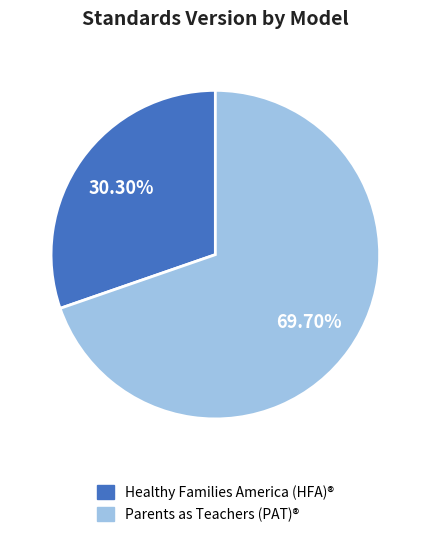

To the nearest percent, what portion does Healthy Families America (HFA)® represent?

30%